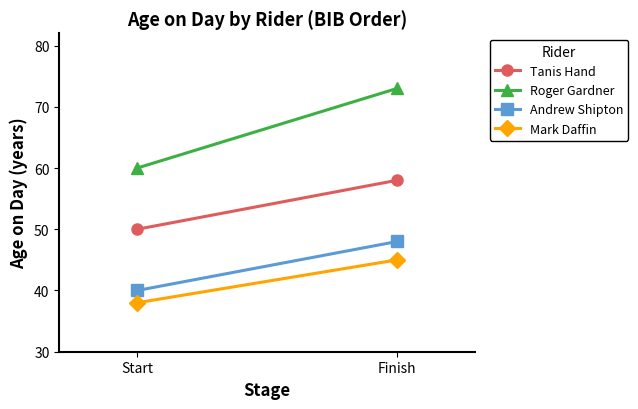

Rank the categories by Roger Gardner value from highest to lowest.

Finish, Start